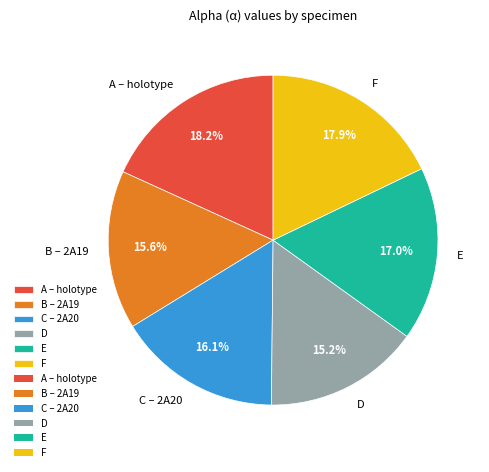

To the nearest percent, what percentage of the pie is A – holotype?

18%